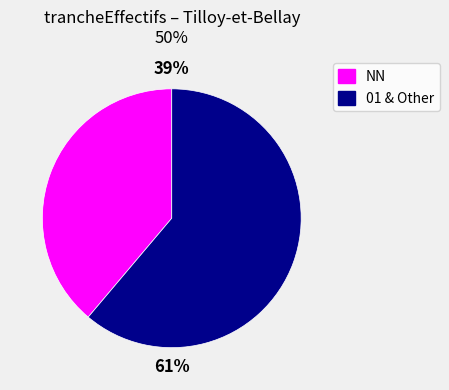

Does any single category account for the majority?

Yes